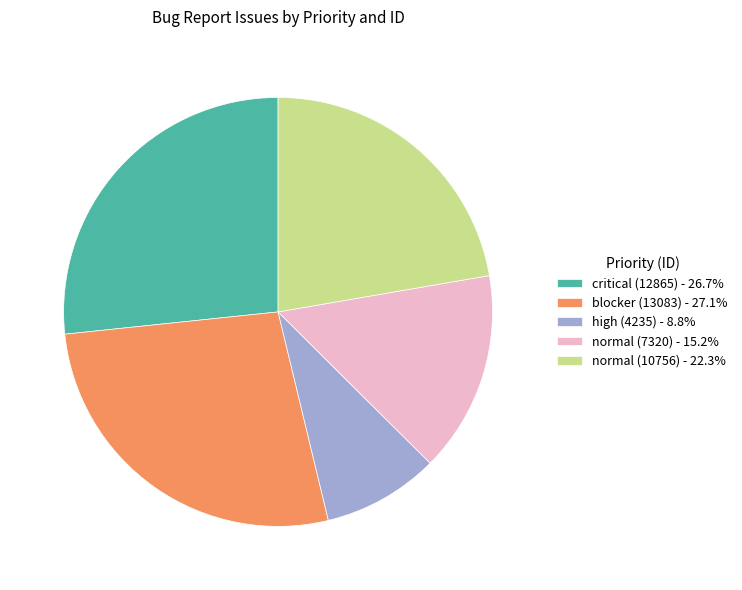

Does critical (12865) - 26.7% represent more than half of the total?

No